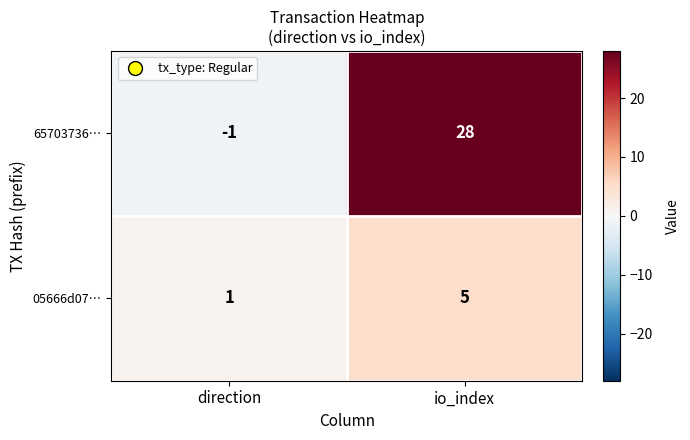

Which category has the lowest value across all series?

direction